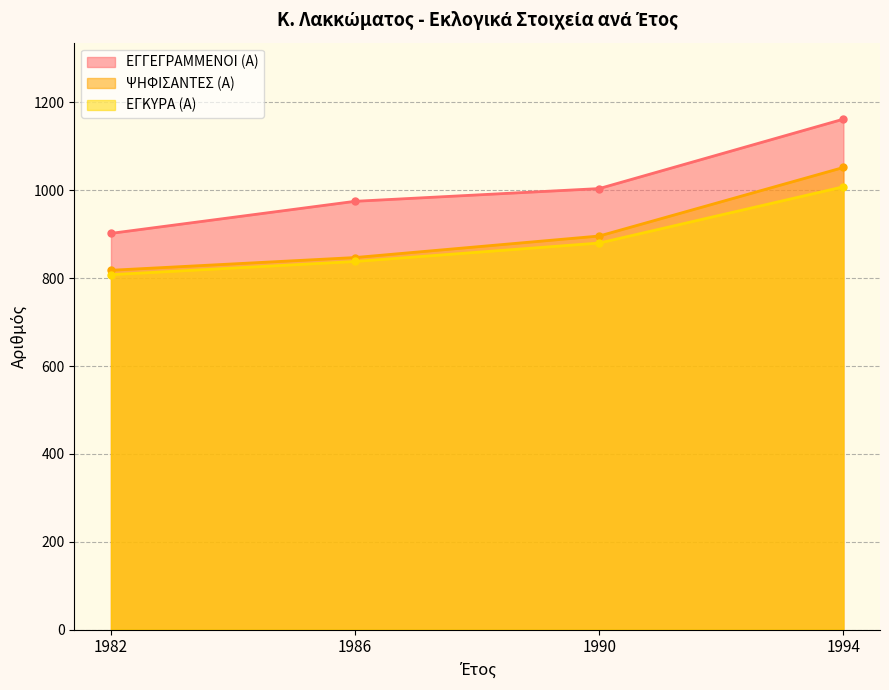

What is the sum of all ΕΓΚΥΡΑ (Α) values?

3534